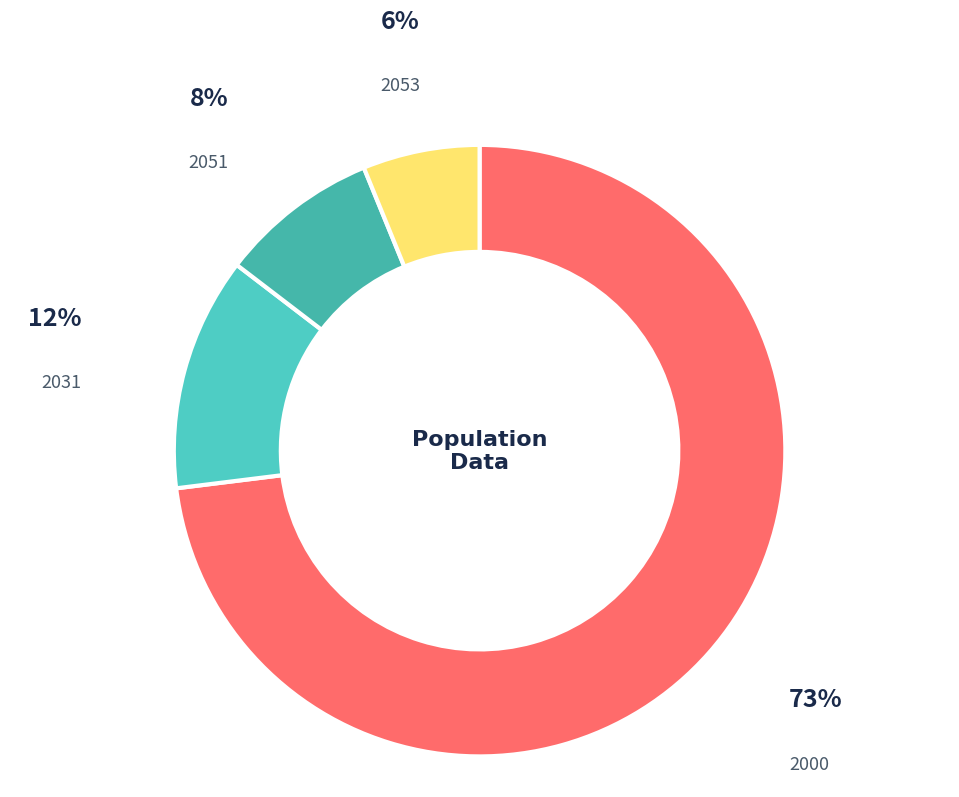

To the nearest percent, what is the average slice percentage?

25%